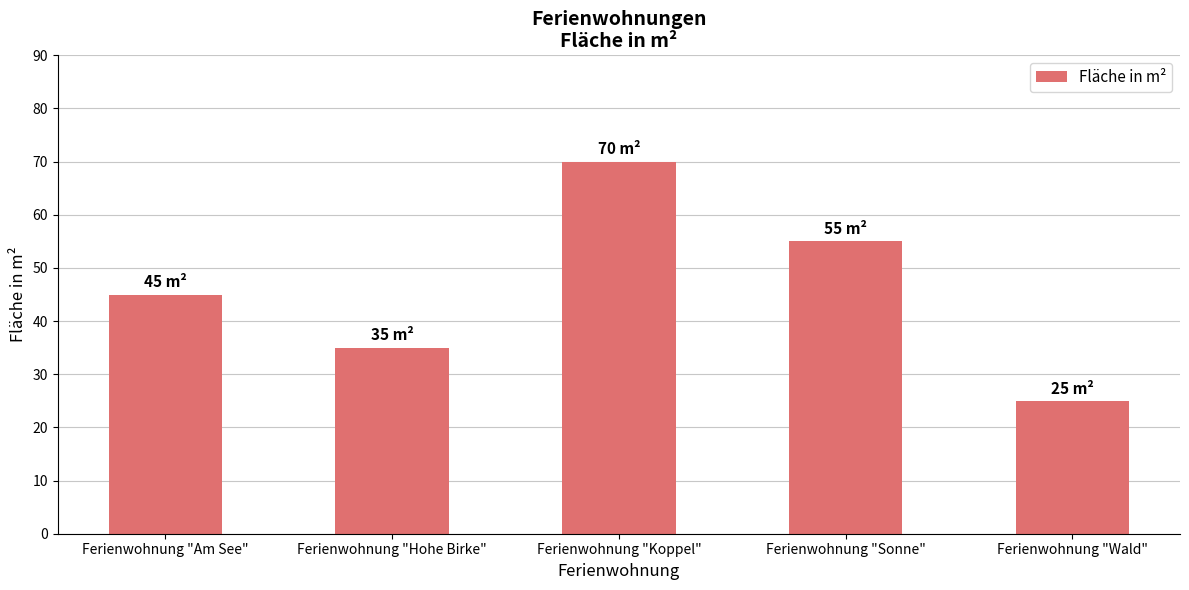

Count the number of categories in the chart.

5